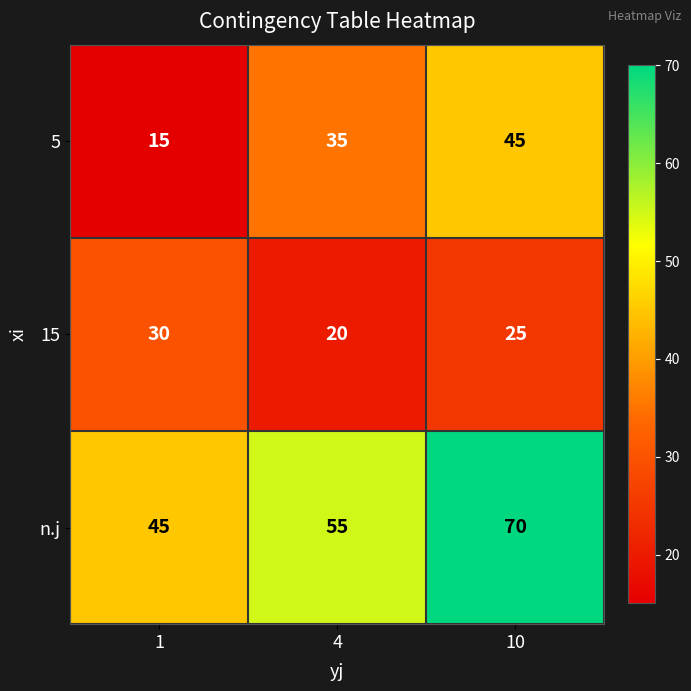

List the series in order of their peak value, lowest first.

15, 5, n.j